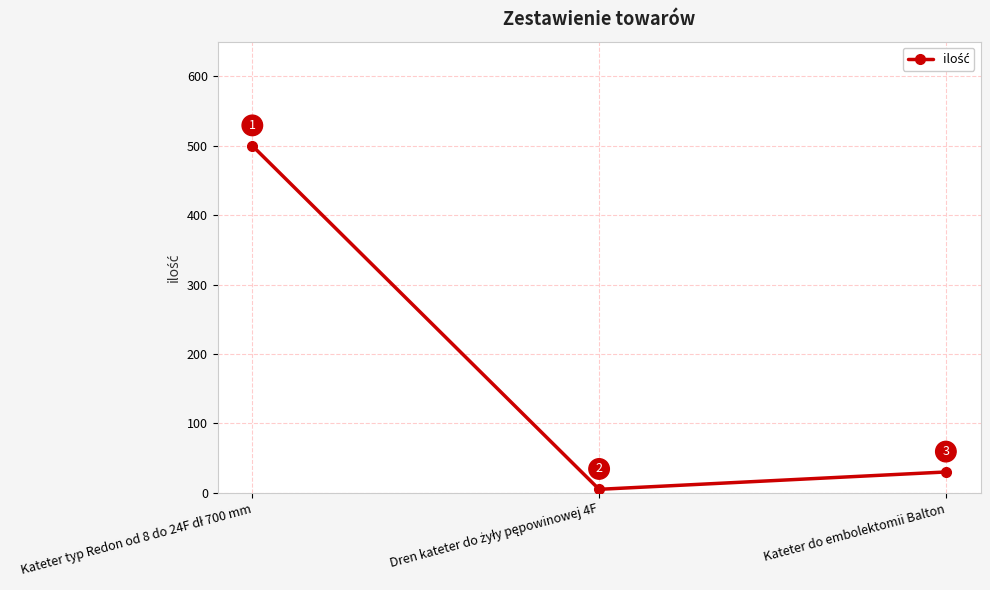

Does the chart have visible grid lines?

Yes